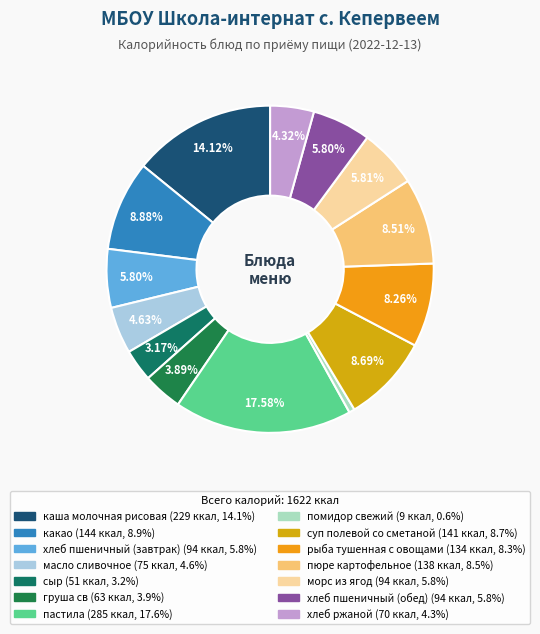

Do рыба тушенная с овощами and пастила together represent more than half of the pie?

No